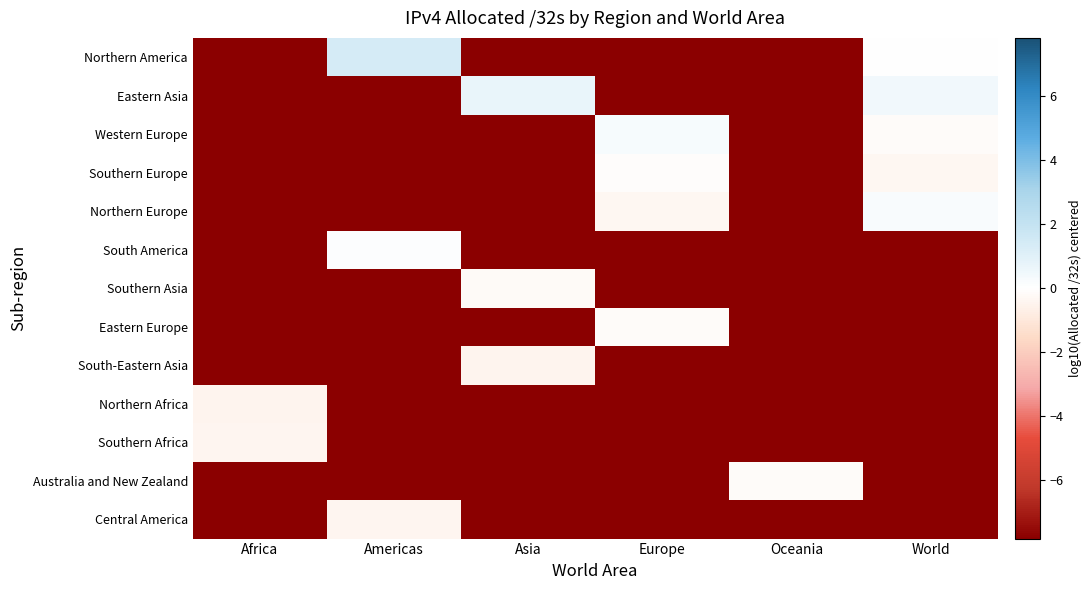

Reading left to right, transcribe all the data shown in this chart.

Northern America: Africa=-7.8	Americas=1.4	Asia=-7.8	Europe=-7.8	Oceania=-7.8	World=0.0
Eastern Asia: Africa=-7.8	Americas=-7.8	Asia=0.7	Europe=-7.8	Oceania=-7.8	World=0.4
Western Europe: Africa=-7.8	Americas=-7.8	Asia=-7.8	Europe=0.3	Oceania=-7.8	World=-0.1
Southern Europe: Africa=-7.8	Americas=-7.8	Asia=-7.8	Europe=-0.1	Oceania=-7.8	World=-0.3
Northern Europe: Africa=-7.8	Americas=-7.8	Asia=-7.8	Europe=-0.4	Oceania=-7.8	World=0.2
South America: Africa=-7.8	Americas=0.1	Asia=-7.8	Europe=-7.8	Oceania=-7.8	World=-7.8
Southern Asia: Africa=-7.8	Americas=-7.8	Asia=-0.2	Europe=-7.8	Oceania=-7.8	World=-7.8
Eastern Europe: Africa=-7.8	Americas=-7.8	Asia=-7.8	Europe=-0.2	Oceania=-7.8	World=-7.8
South-Eastern Asia: Africa=-7.8	Americas=-7.8	Asia=-0.5	Europe=-7.8	Oceania=-7.8	World=-7.8
Northern Africa: Africa=-0.4	Americas=-7.8	Asia=-7.8	Europe=-7.8	Oceania=-7.8	World=-7.8
Southern Africa: Africa=-0.4	Americas=-7.8	Asia=-7.8	Europe=-7.8	Oceania=-7.8	World=-7.8
Australia and New Zealand: Africa=-7.8	Americas=-7.8	Asia=-7.8	Europe=-7.8	Oceania=-0.1	World=-7.8
Central America: Africa=-7.8	Americas=-0.4	Asia=-7.8	Europe=-7.8	Oceania=-7.8	World=-7.8